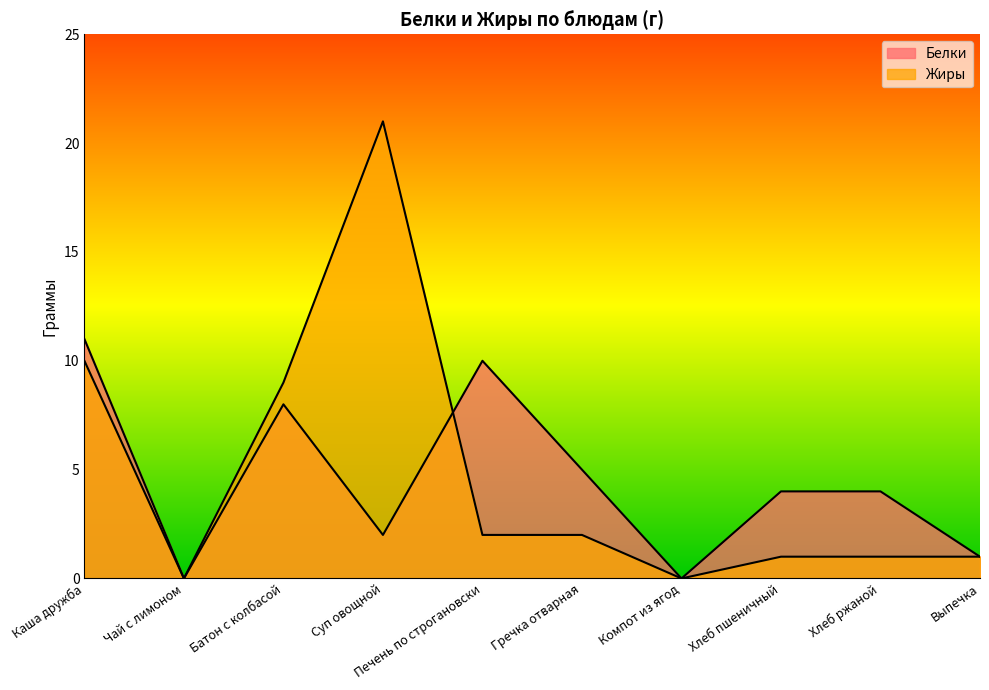

True or false: Жиры has more than 2 points higher than both neighbors.

False